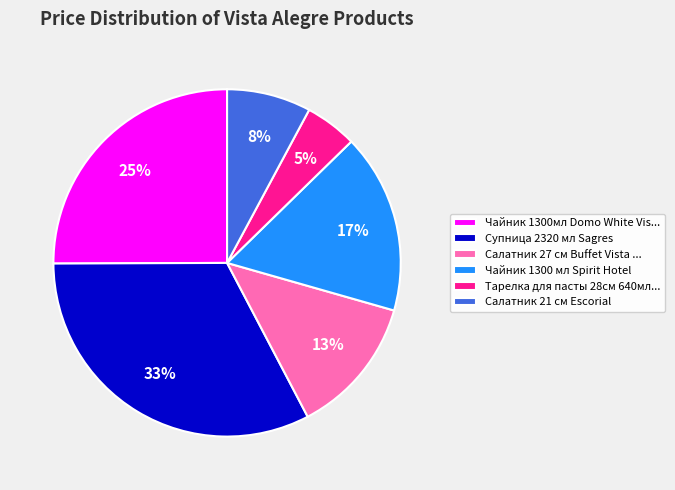

What percentage is the Салатник 27 см Buffet Vista ... slice, to the nearest percent?

13%